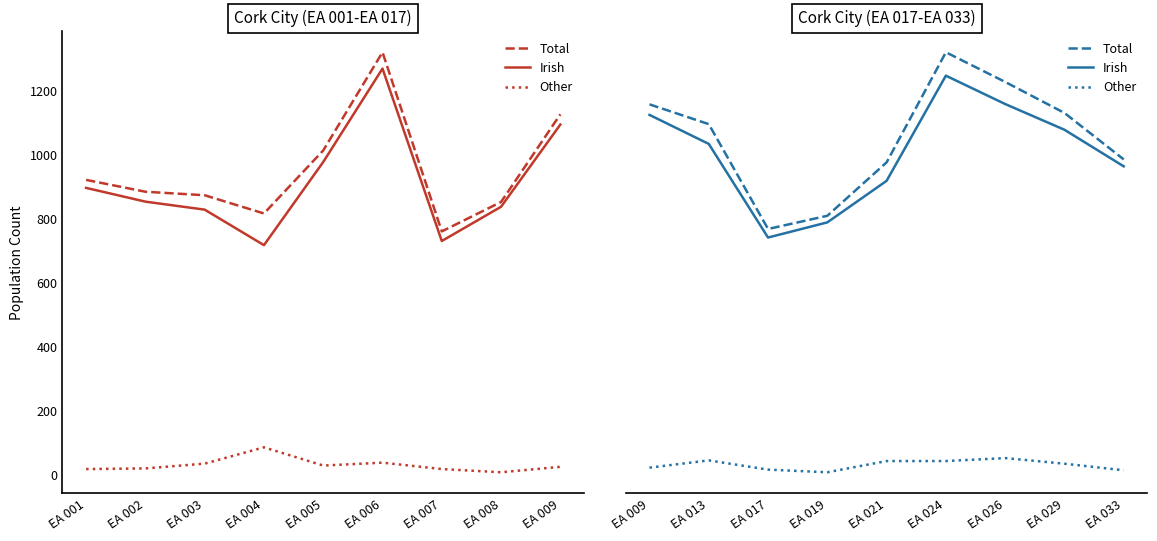

Rank the series by their maximum value, from lowest to highest.

Other, Irish, Total